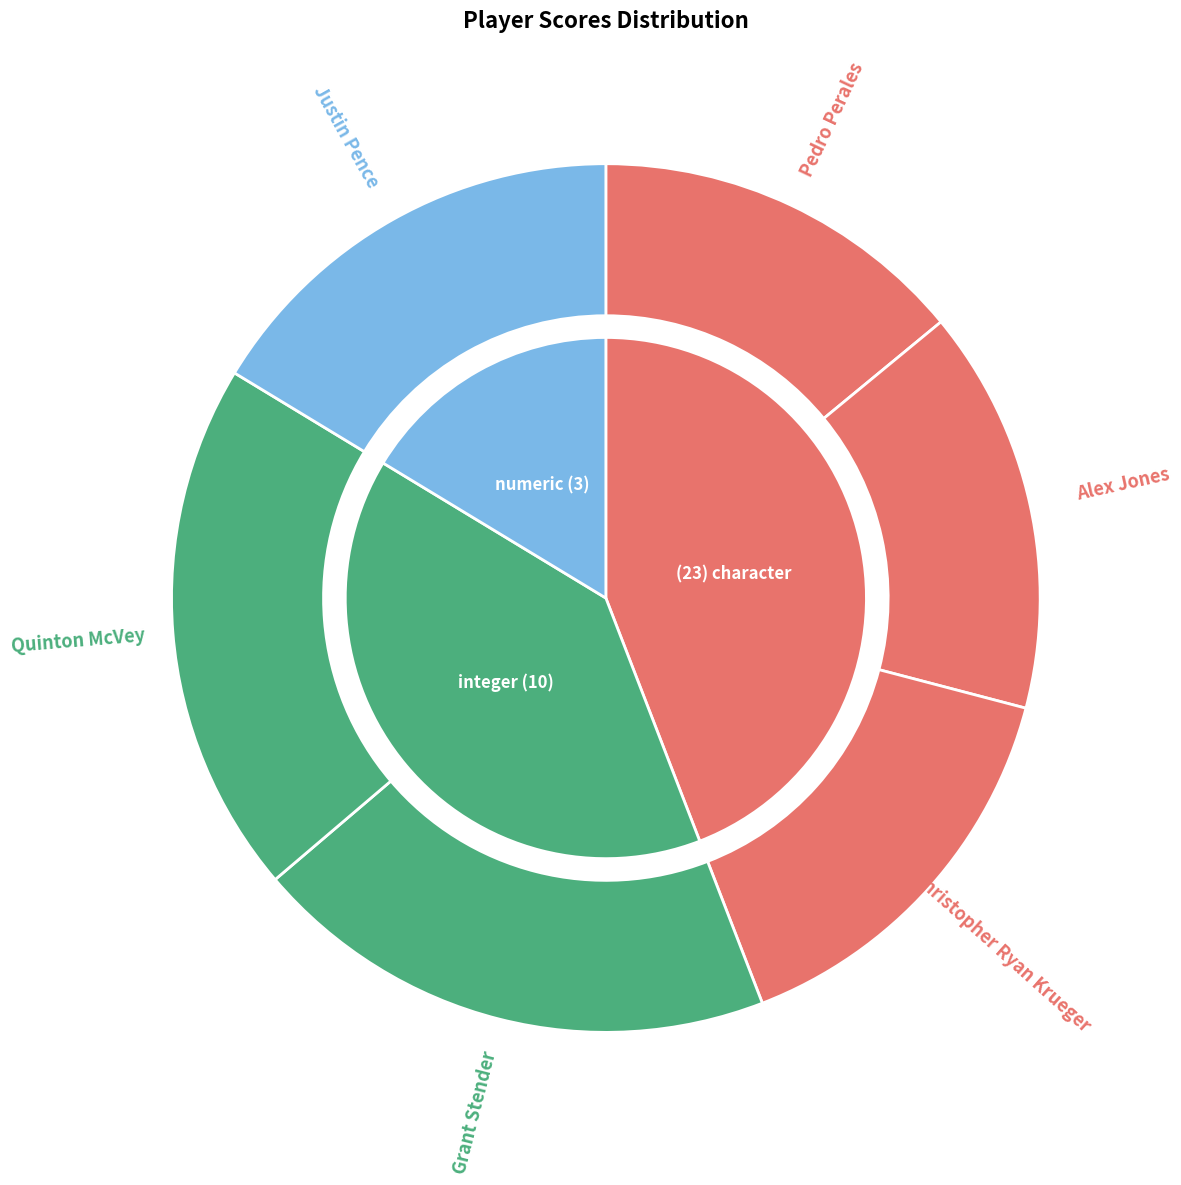

Which category has the smallest portion of the pie?

Pedro Perales